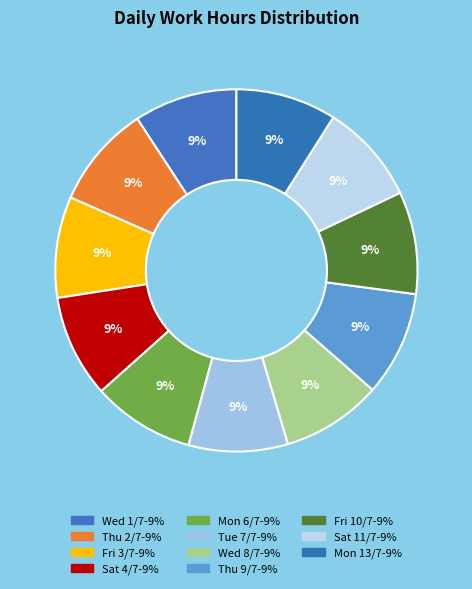

True or false: Thu 9/7 accounts for 9% of the total.

True